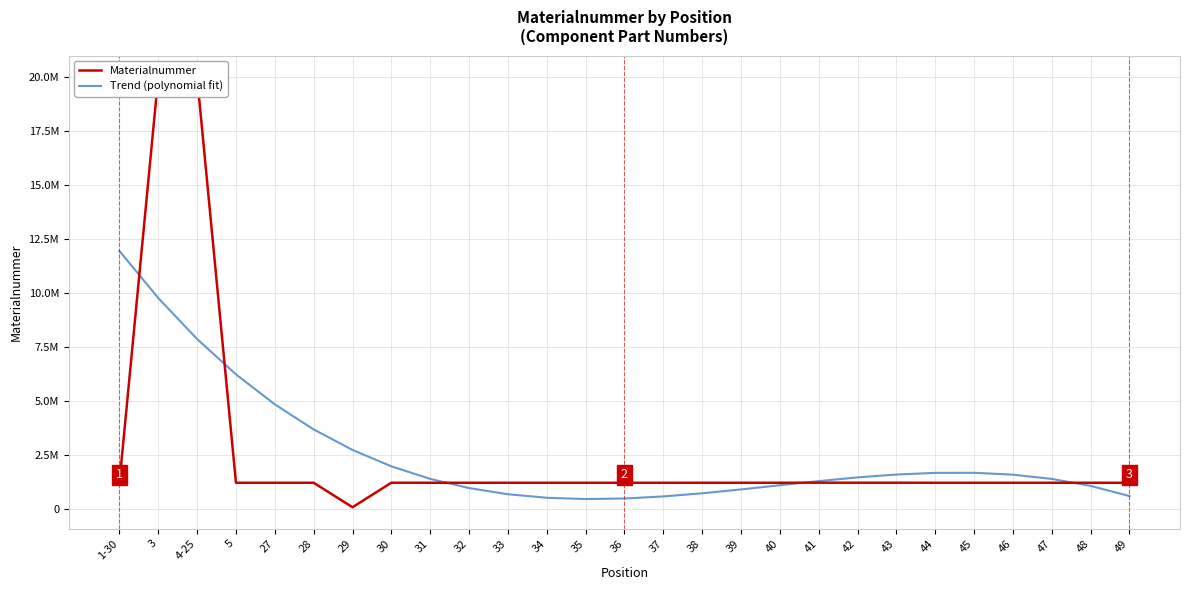

Between 42 and 44, which is larger?

42